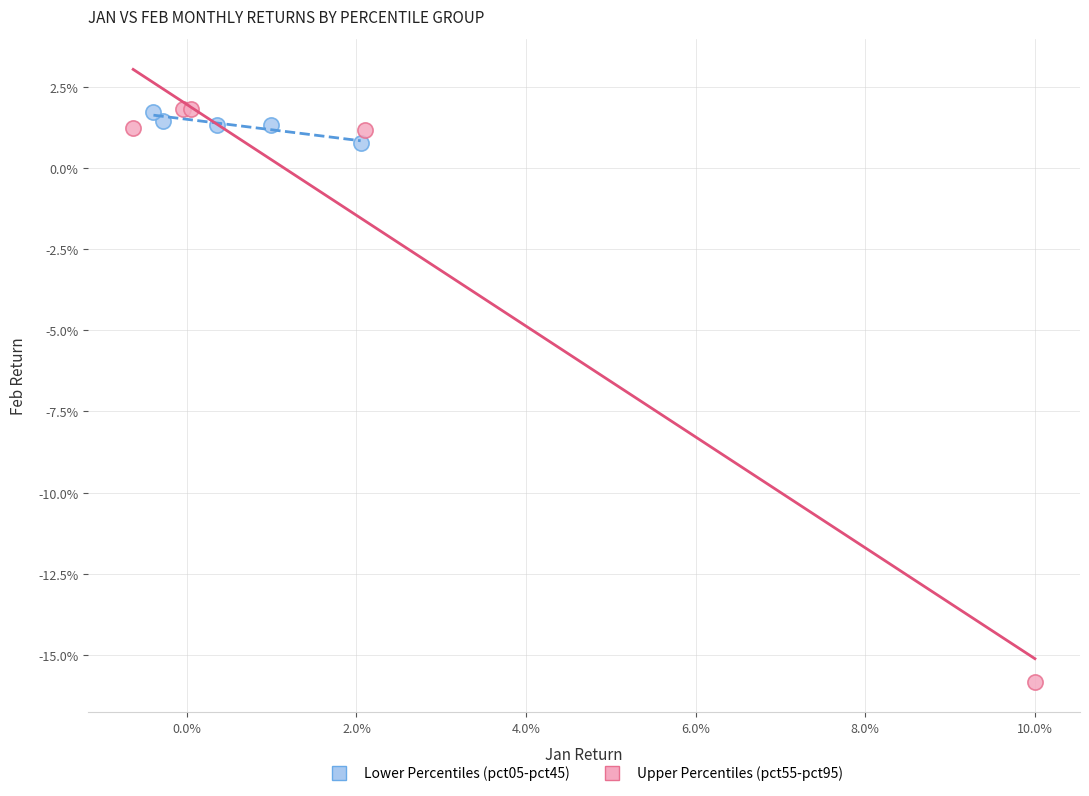

What are all the series names shown in the legend?

Lower Percentiles (pct05-pct45), Upper Percentiles (pct55-pct95)